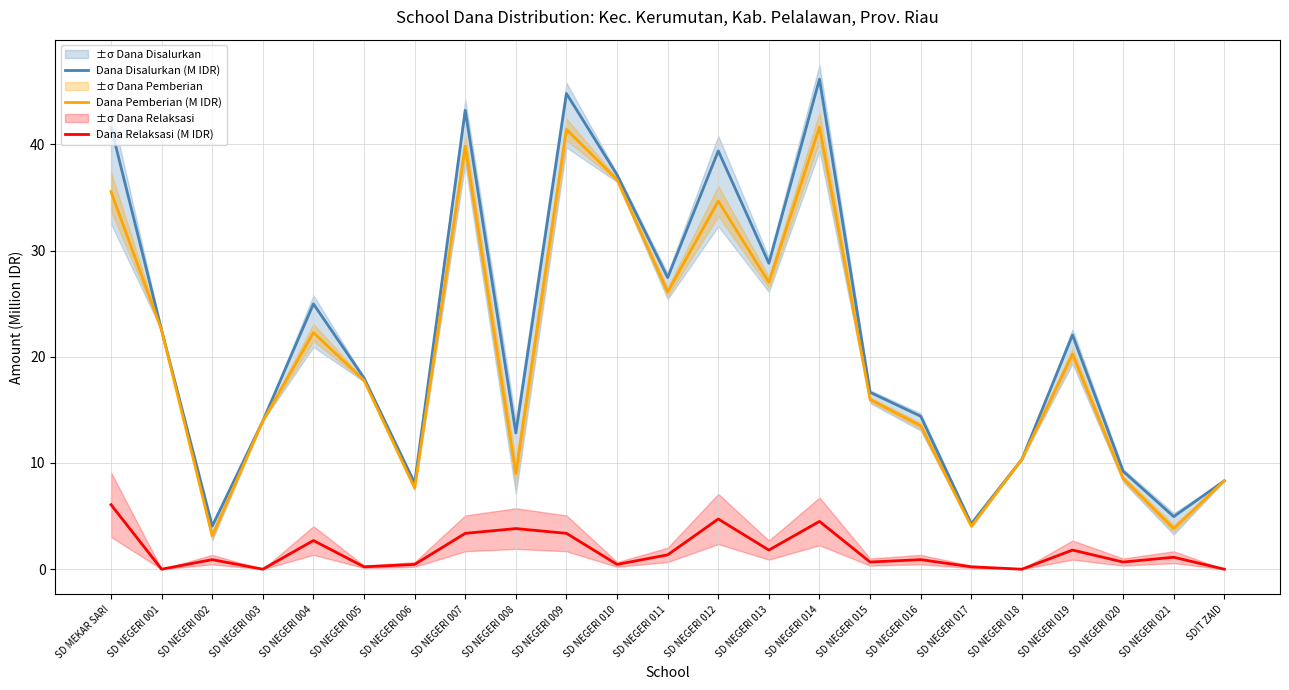

Reading left to right, extract all data points from this chart.

Dana Disalurkan (M IDR): 41.6	22.5	4.0	13.9	25.0	18.0	8.1	43.2	12.8	44.8	37.1	27.4	39.4	28.8	46.1	16.6	14.4	4.3	10.3	22.1	9.2	5.0	8.3
Dana Pemberian (M IDR): 35.5	22.5	3.1	13.9	22.3	17.8	7.7	39.8	9.0	41.4	36.7	26.1	34.6	27.0	41.6	16.0	13.5	4.0	10.3	20.2	8.6	3.8	8.3
Dana Relaksasi (M IDR): 6.1	0.0	0.9	0.0	2.7	0.2	0.5	3.4	3.8	3.4	0.5	1.4	4.7	1.8	4.5	0.7	0.9	0.2	0.0	1.8	0.7	1.1	0.0